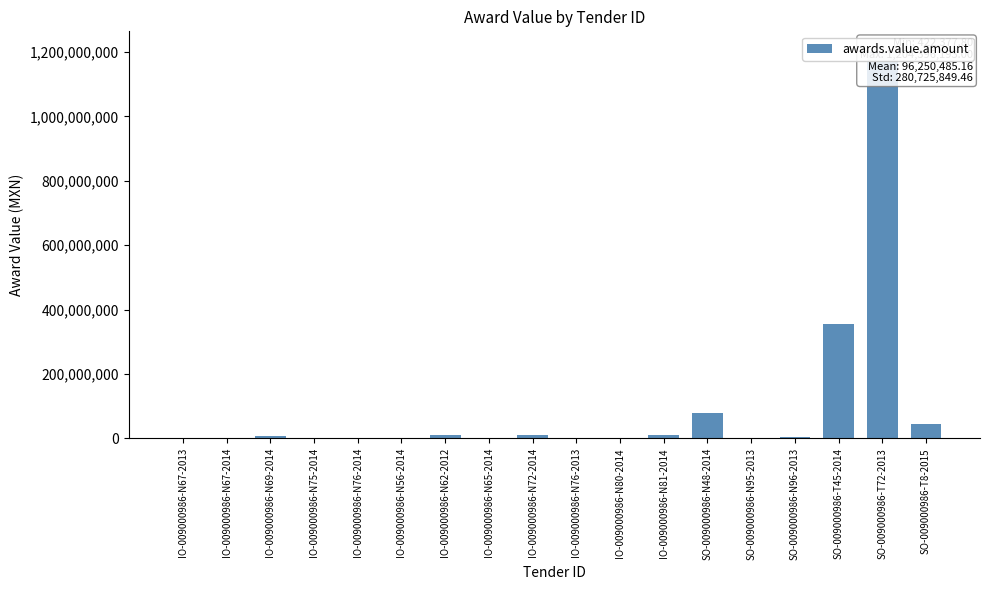

What is the average value?

96250485.2